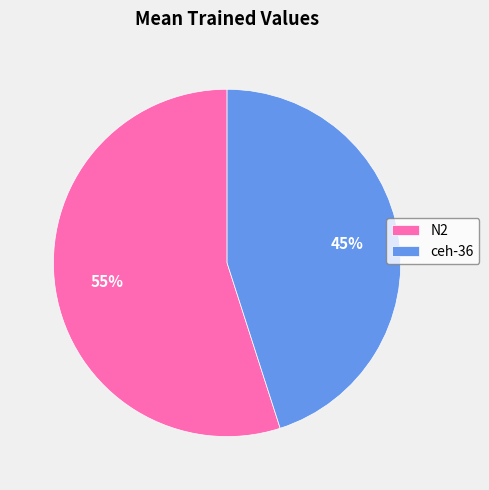

What percentage is the N2 slice, to the nearest percent?

55%